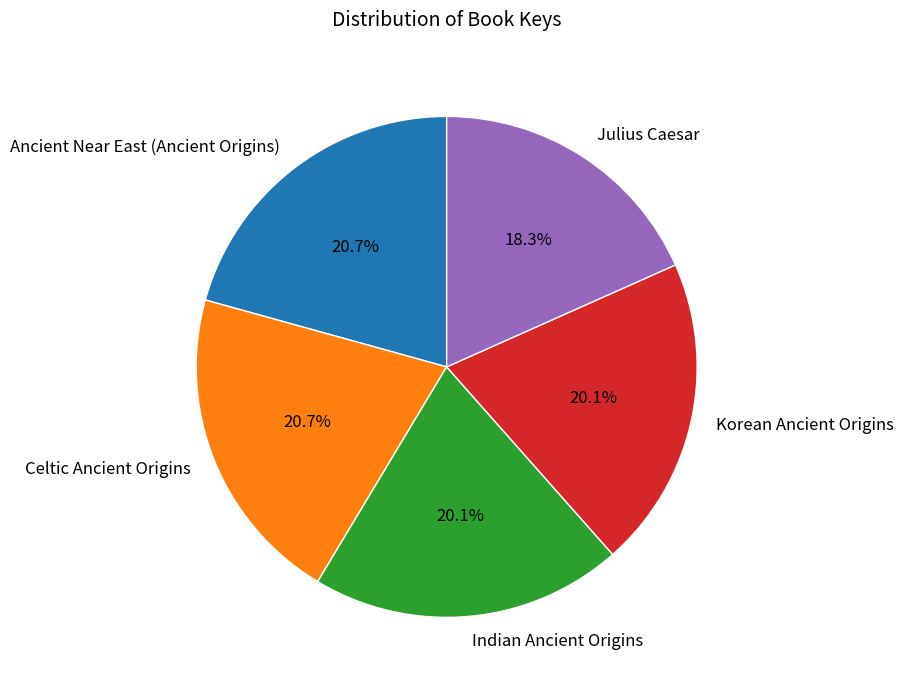

To the nearest percent, what percentage of the pie is Indian Ancient Origins?

20%